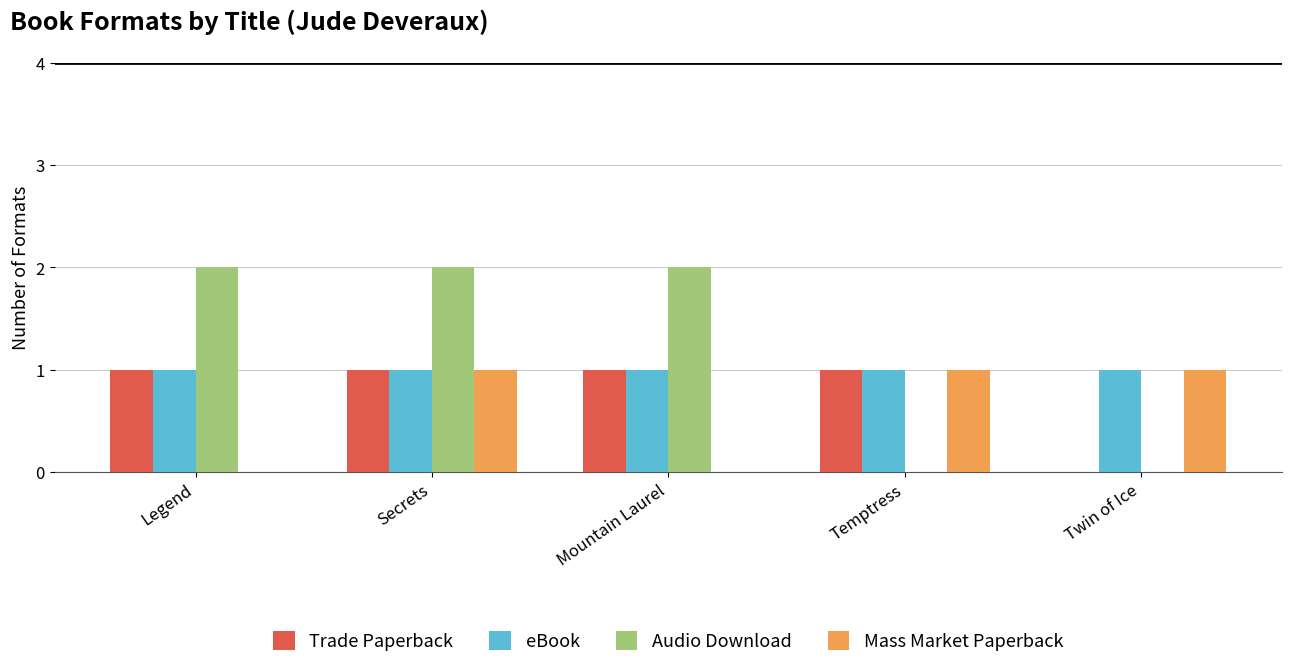

What is the total value across all series at Legend?

4